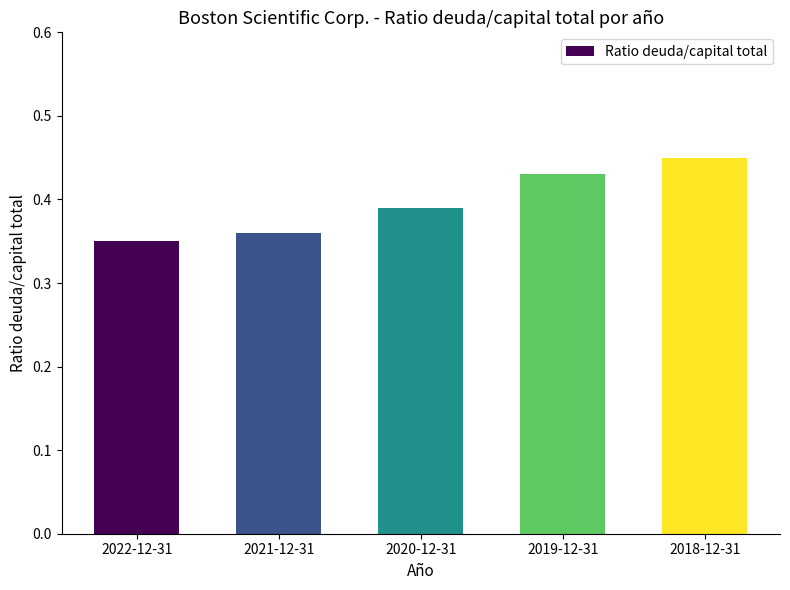

What is the label of the 1st bar from the right?

2018-12-31